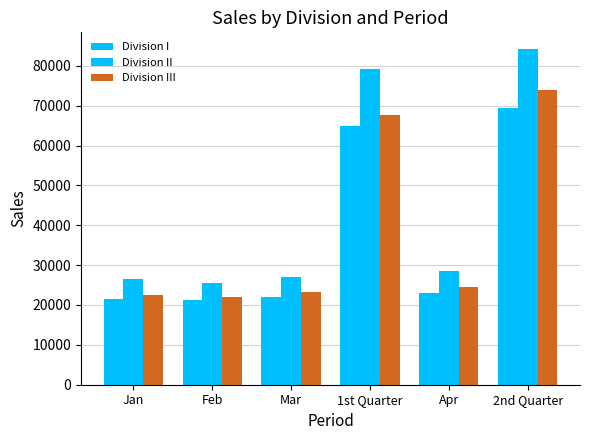

What is the sum of the Division II values at Jan and 1st Quarter?

105616